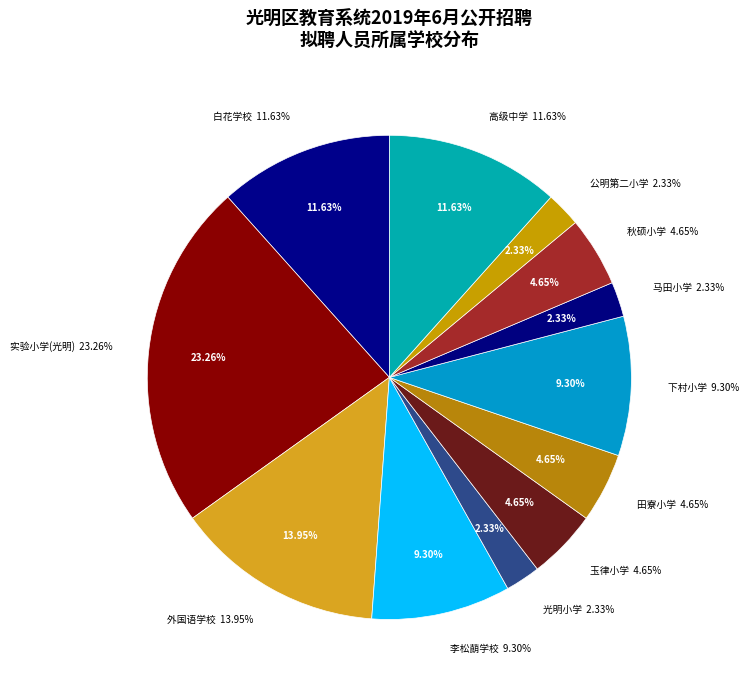

Is there any slice that represents more than half of the pie?

No